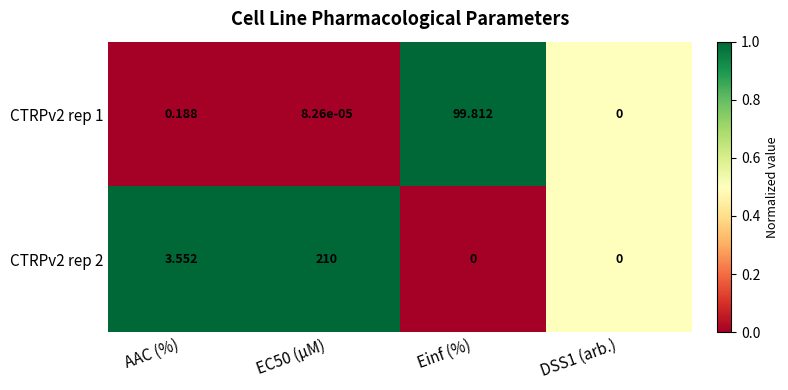

Count the number of data series in this chart.

2